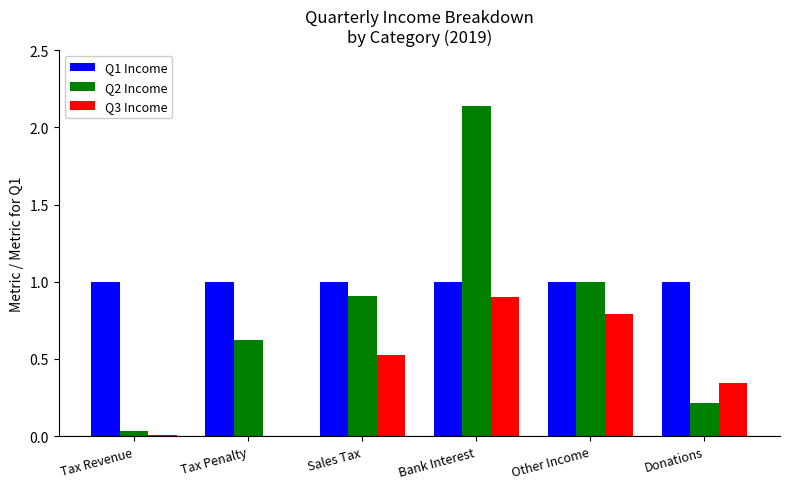

How many series are shown in this chart?

3